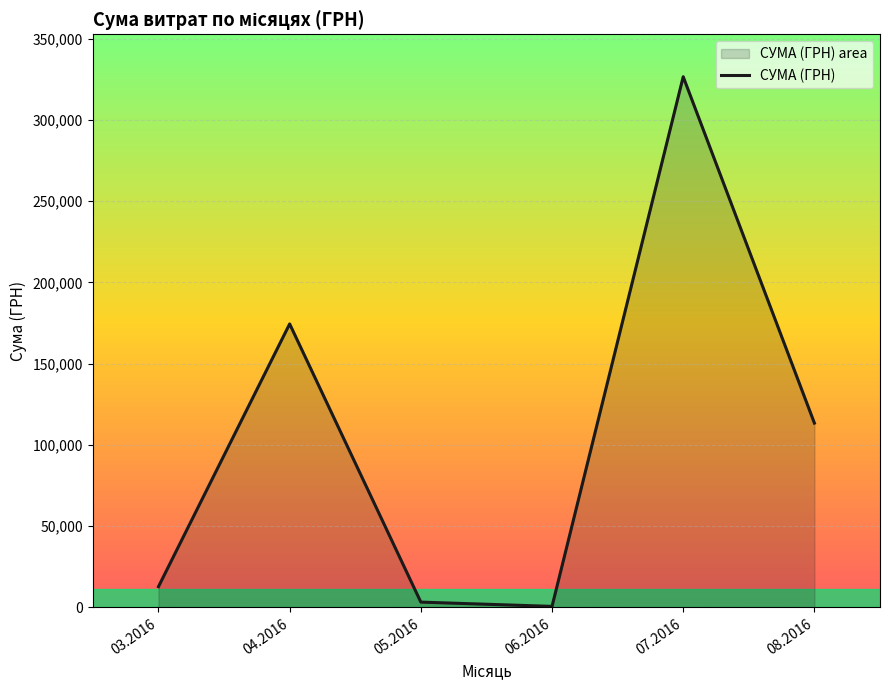

At which category does the chart reach its minimum across all series?

06.2016